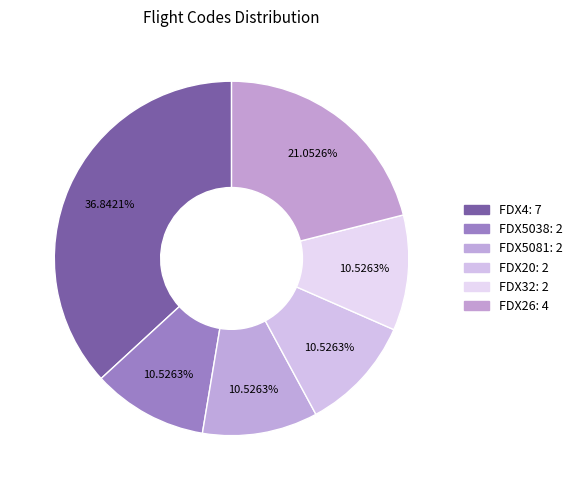

What percentage is the FDX32 slice, to the nearest percent?

11%